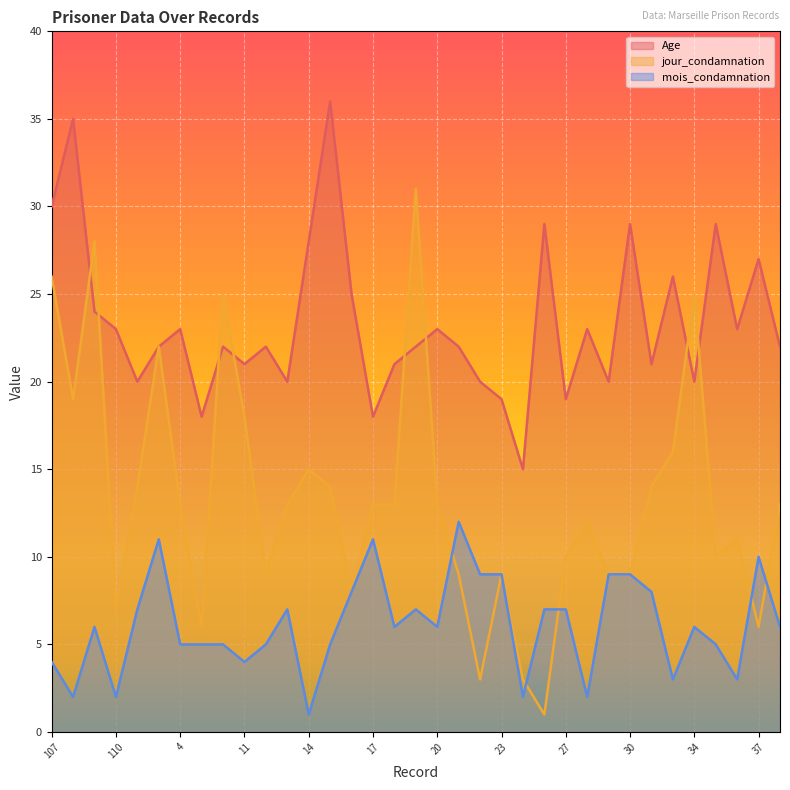

After their last crossing, which series has the higher values: Age or jour_condamnation?

Age